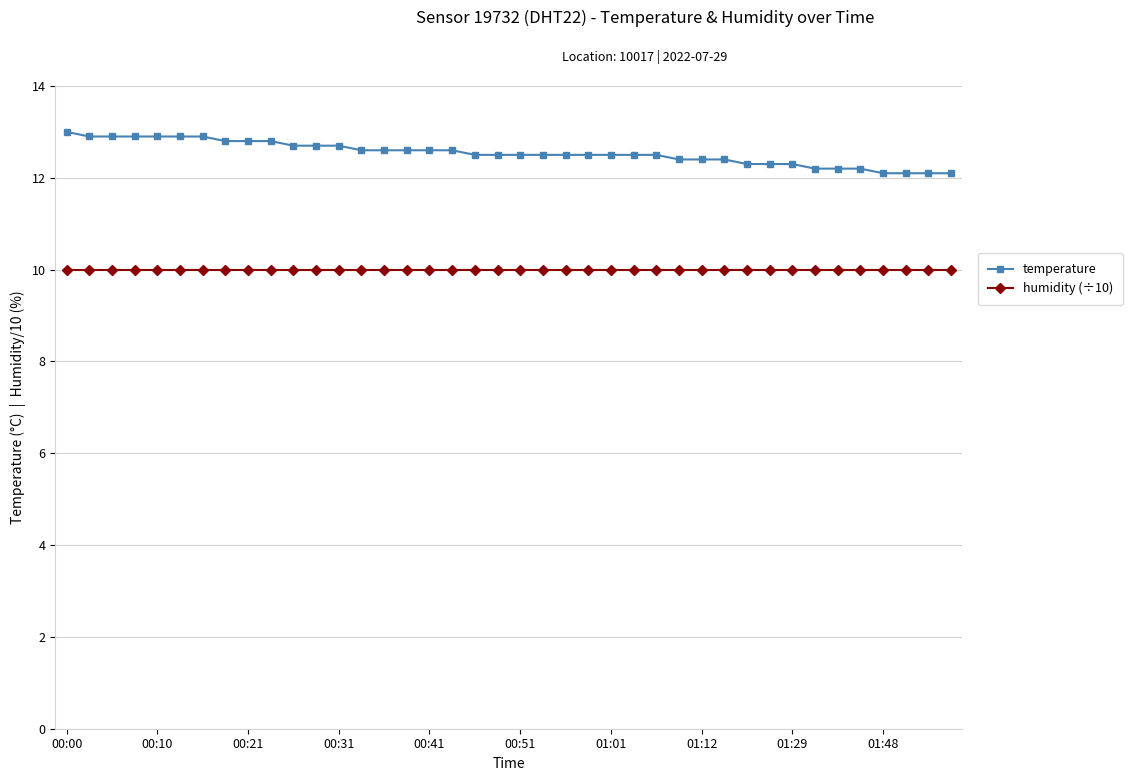

How many temperature values are between 12 and 13?

40